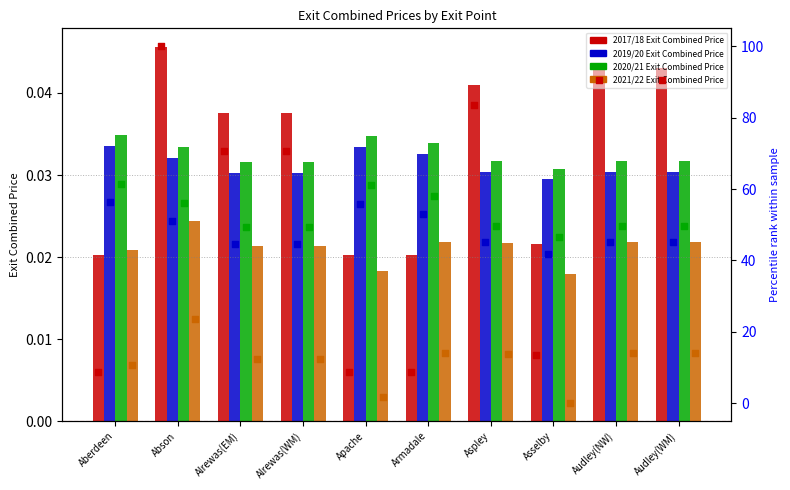

What is the total value across all series at Apache?

0.1